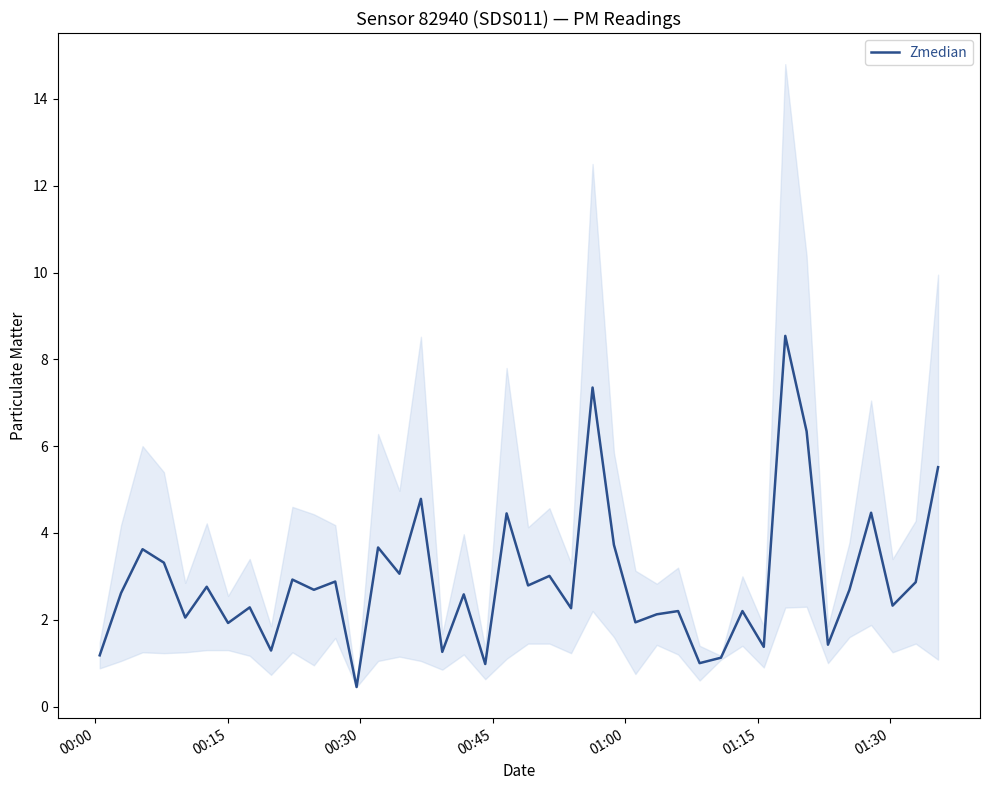

What is the highest value of the Zmedian series?

8.5